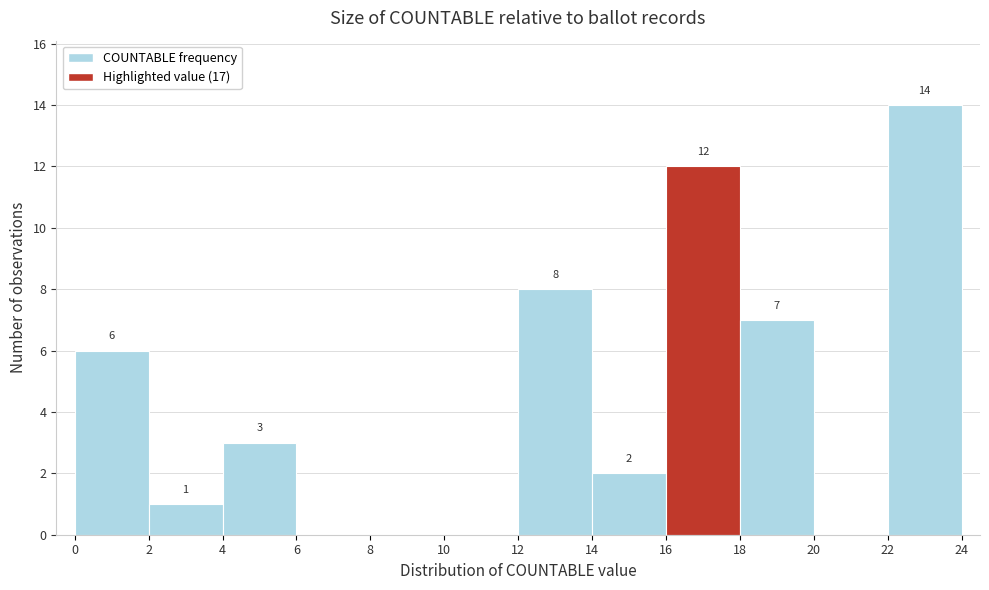

Which range on the x-axis has the tallest bar?

22 to 24